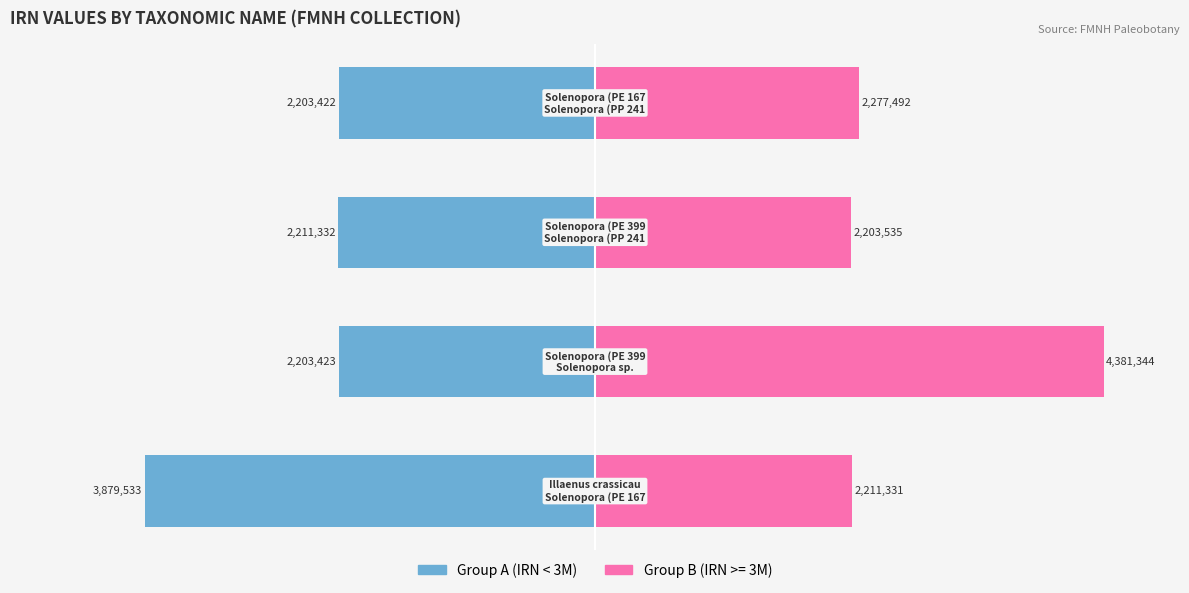

Are the bars horizontal?

Yes